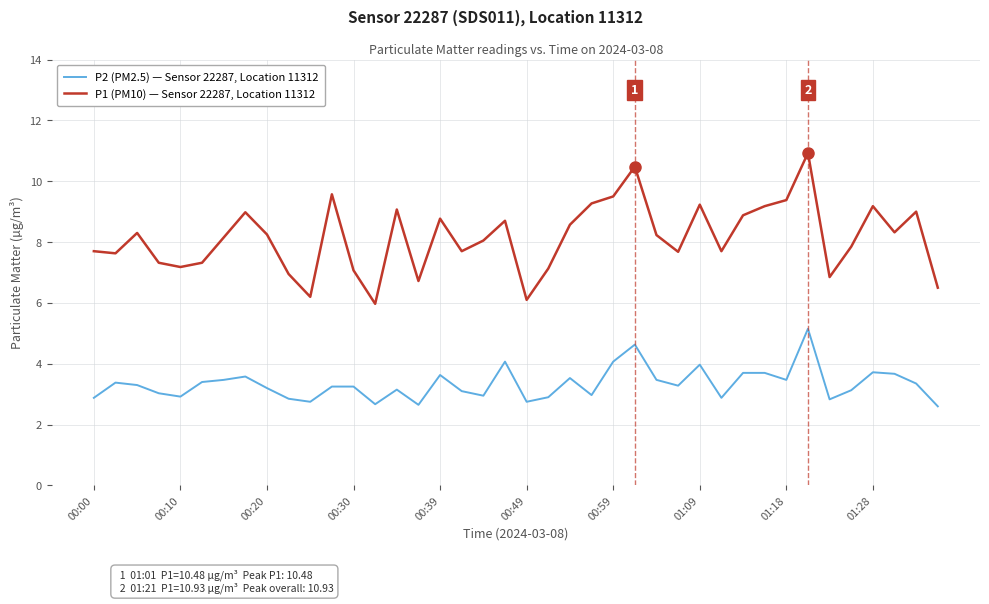

What is the greatest value displayed?

10.9